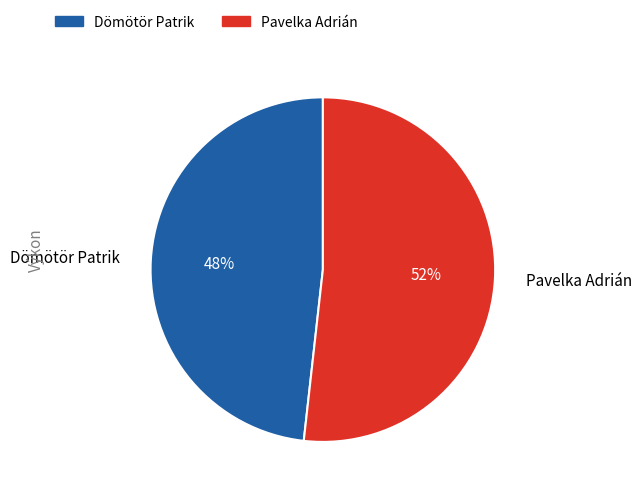

What is the ratio of the value at Dömötör Patrik to the value at Pavelka Adrián?

0.9